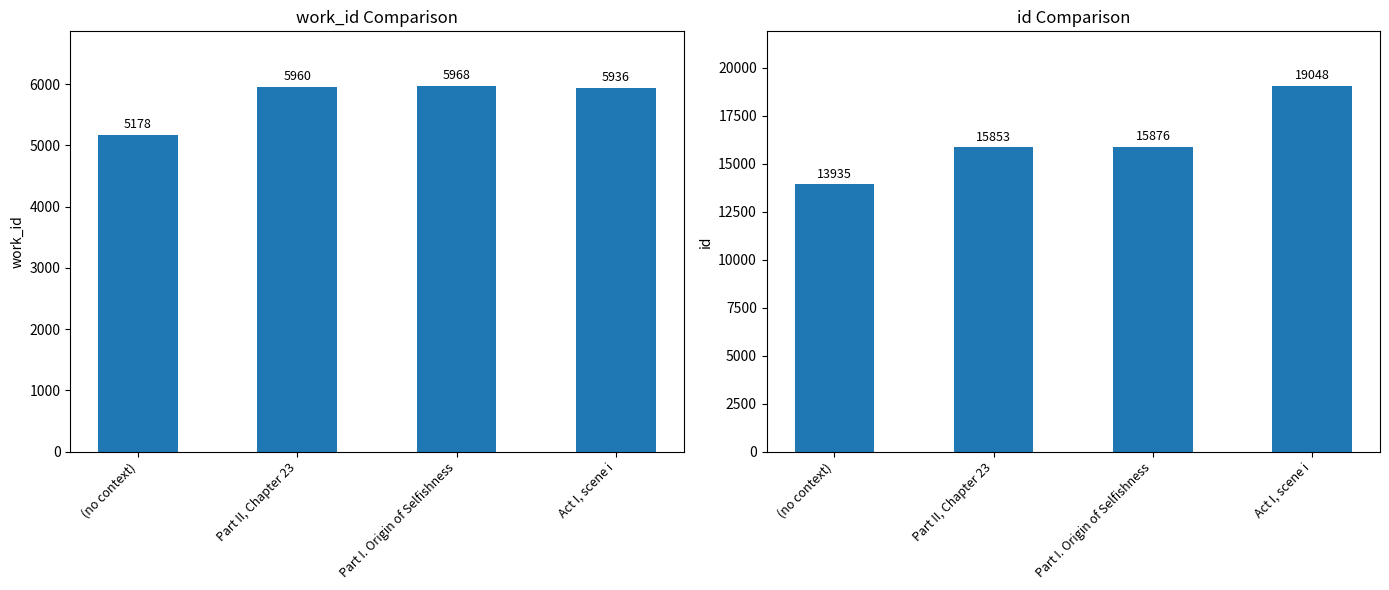

What is the maximum value shown in the chart?

19048